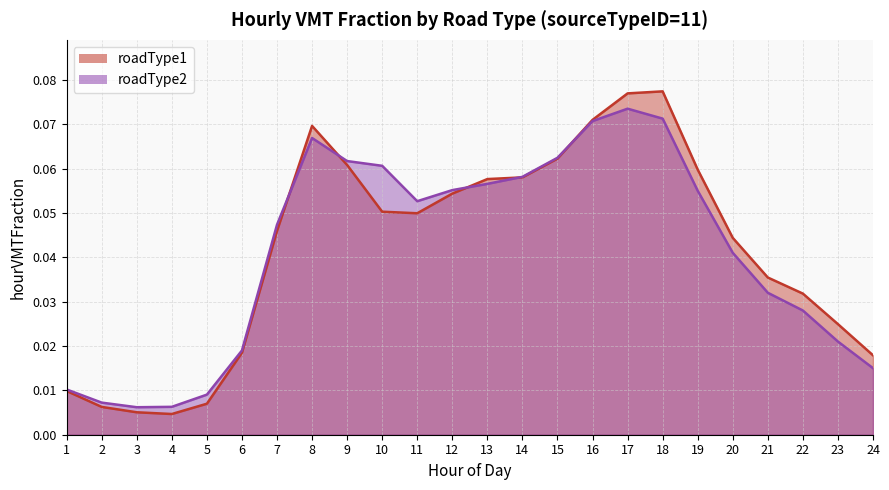

Reading left to right, extract all data points from this chart.

roadType1: 0.0	0.0	0.0	0.0	0.0	0.0	0.0	0.1	0.1	0.1	0.0	0.1	0.1	0.1	0.1	0.1	0.1	0.1	0.1	0.0	0.0	0.0	0.0	0.0
roadType2: 0.0	0.0	0.0	0.0	0.0	0.0	0.0	0.1	0.1	0.1	0.1	0.1	0.1	0.1	0.1	0.1	0.1	0.1	0.1	0.0	0.0	0.0	0.0	0.0